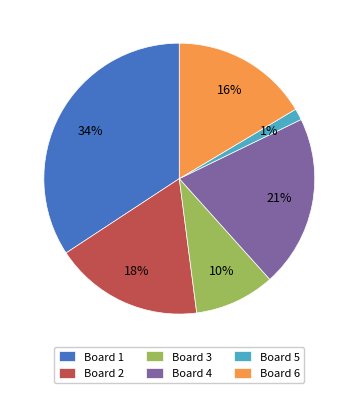

Count the number of slices in the pie.

6